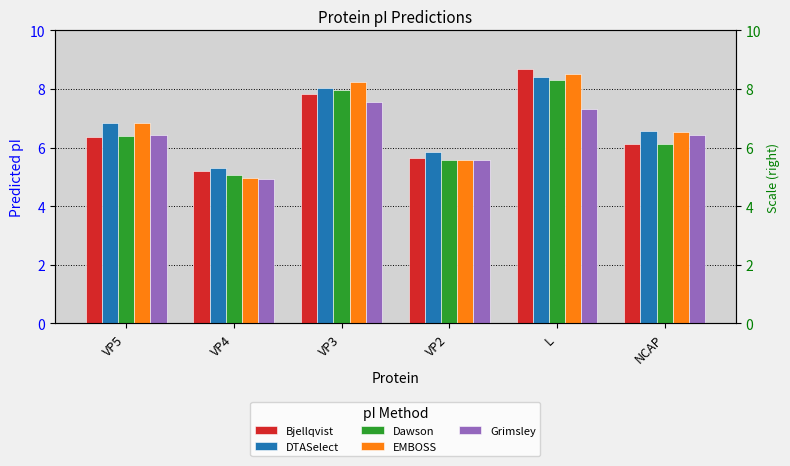

What are all the series names shown in the legend?

Bjellqvist, DTASelect, Dawson, EMBOSS, Grimsley